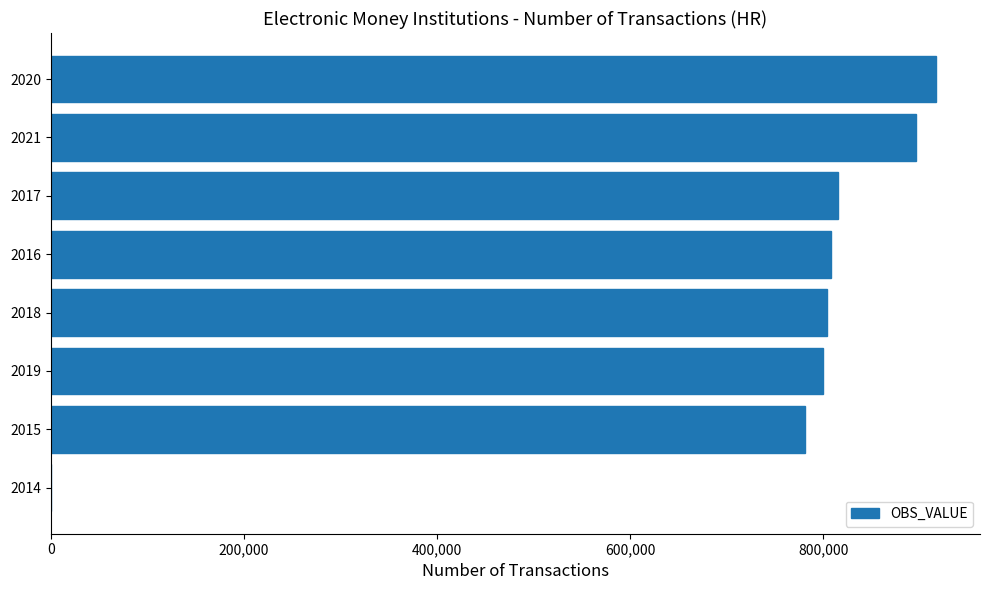

At which label is the value closest to 458117?

2015